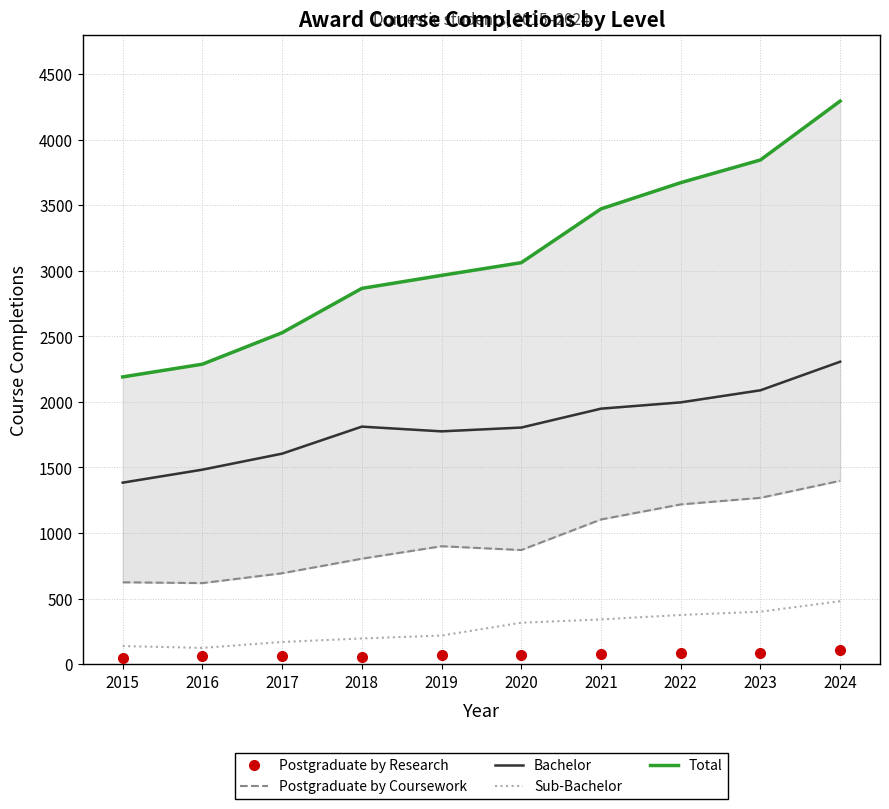

The Sub-Bachelor series shows 585 at 2021. True or false?

False